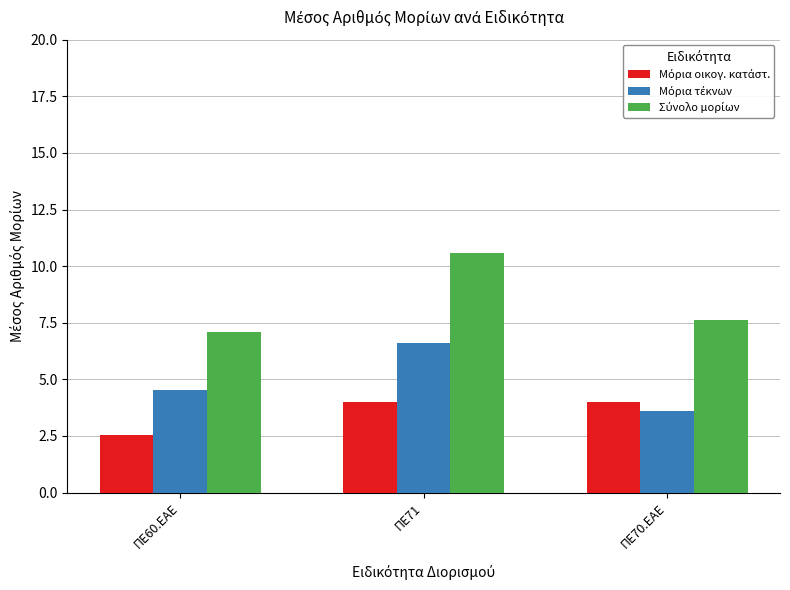

What is the minimum value shown in the chart?

2.5